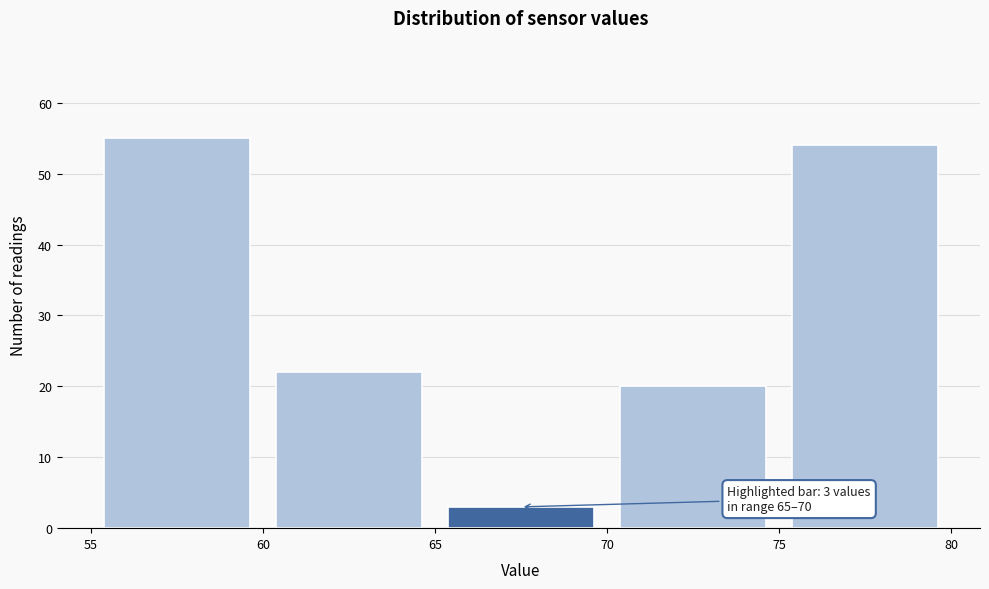

Which range on the x-axis has the tallest bar?

55 to 60